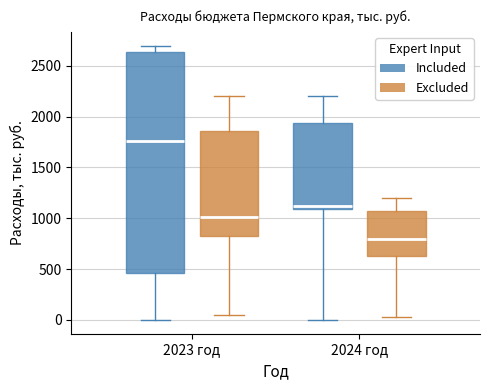

Comparing the boxes themselves (not the whiskers), which one is the tallest?

2023 год (Included)